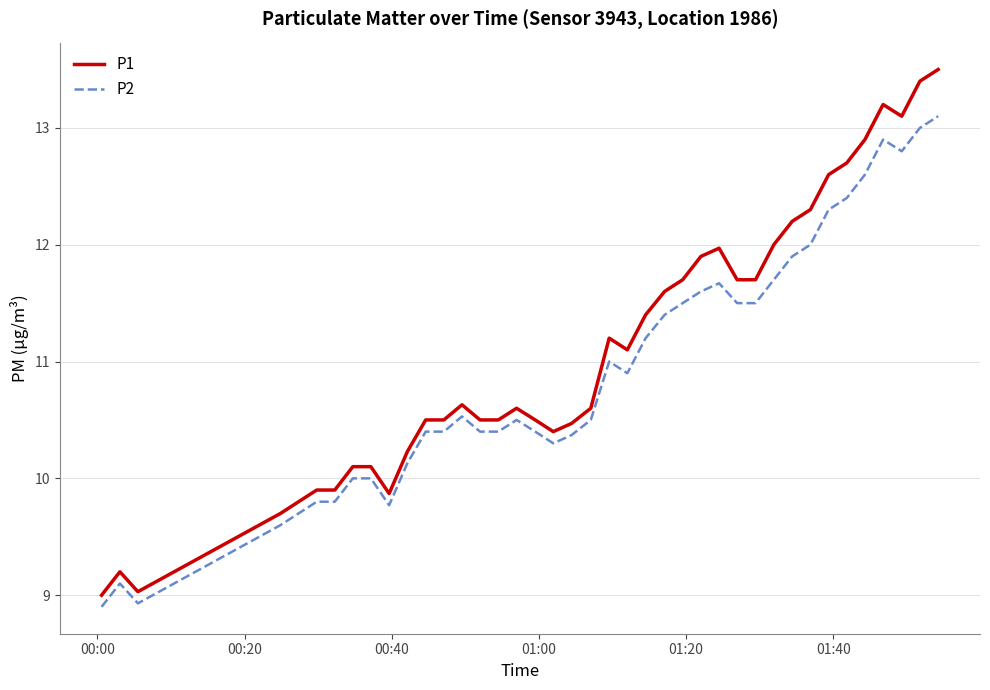

True or false: P2 and P1 intersect in this chart.

False